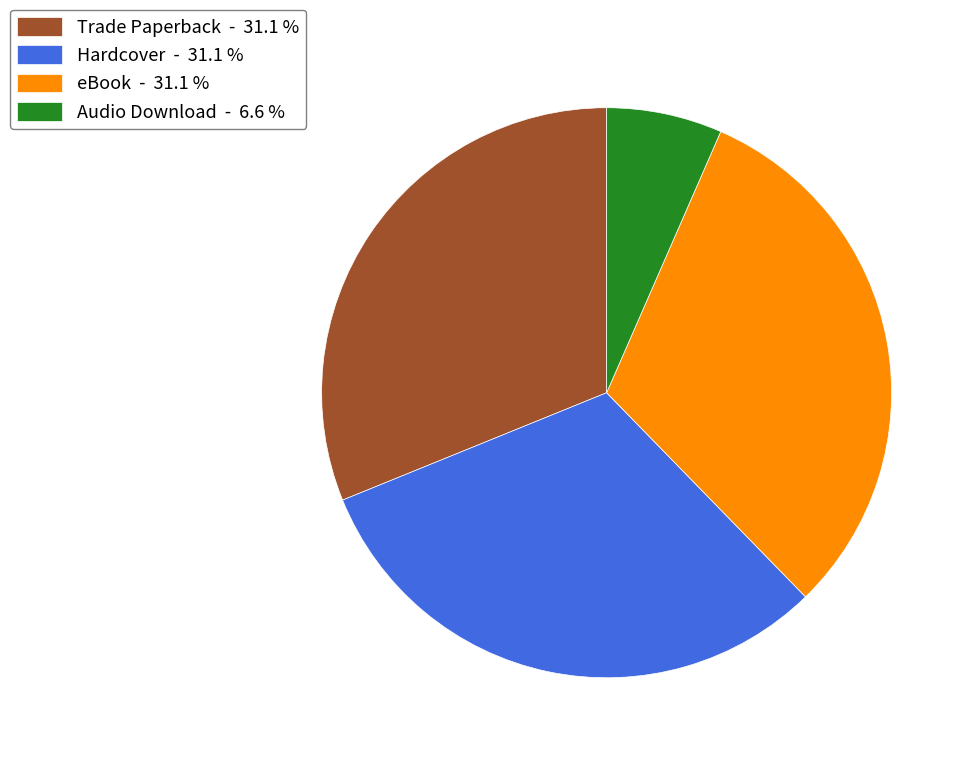

Do Audio Download - 6.6 % and Hardcover - 31.1 % together represent more than half of the pie?

No